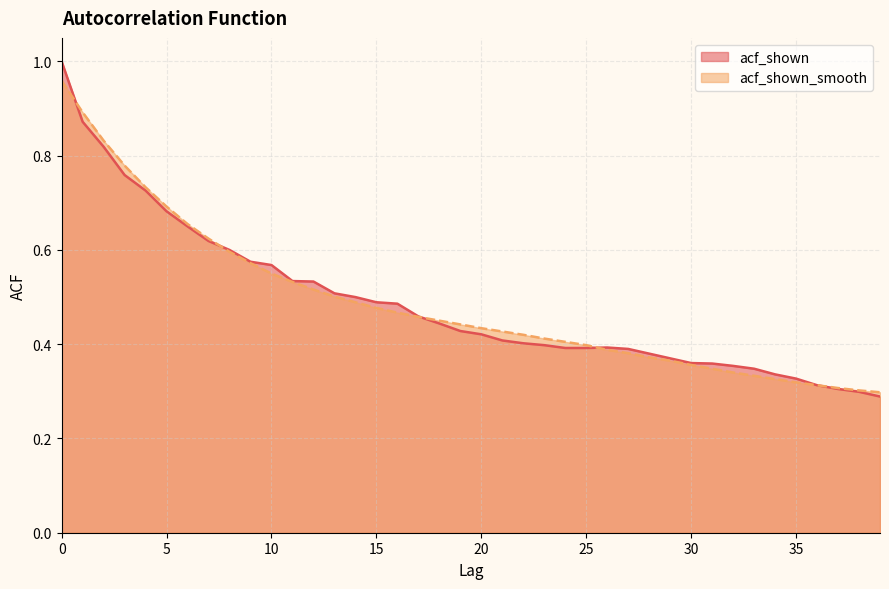

Where do acf_shown and acf_shown_smooth first cross each other?

0 and 1